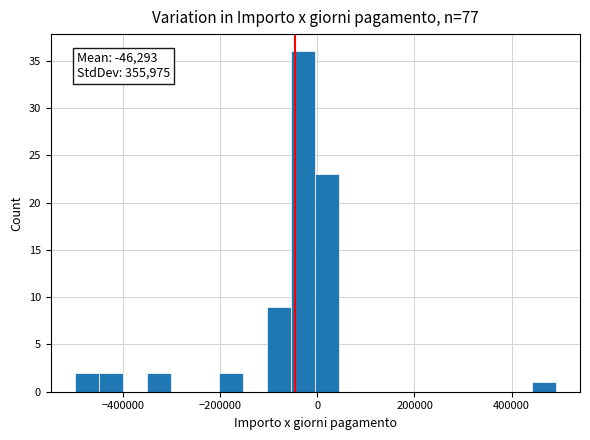

Read against the x-axis, roughly where is the centre of the tallest bar?

-20000